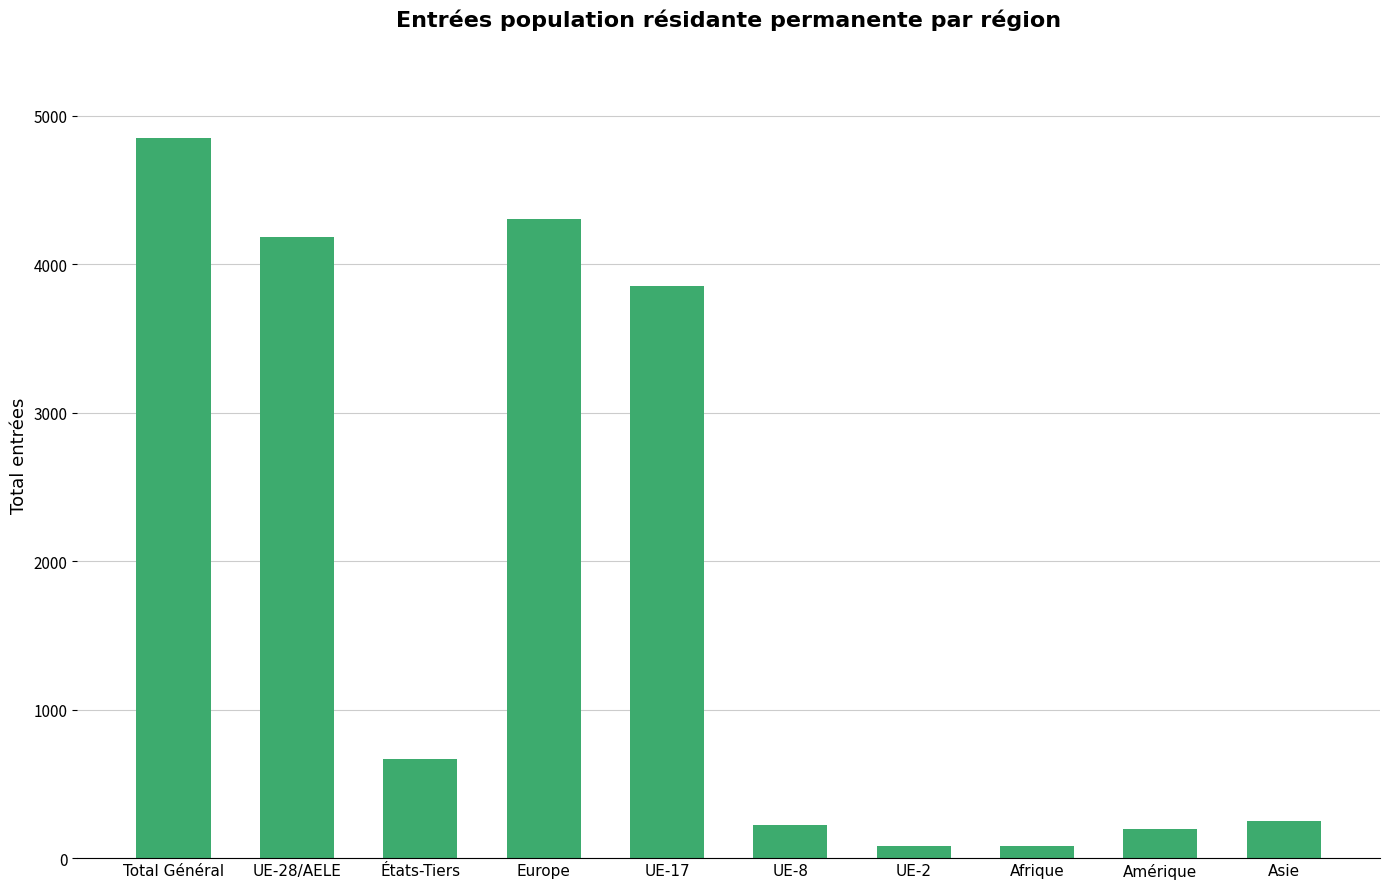

What value does the data have at UE-17, to the nearest 50?

3850